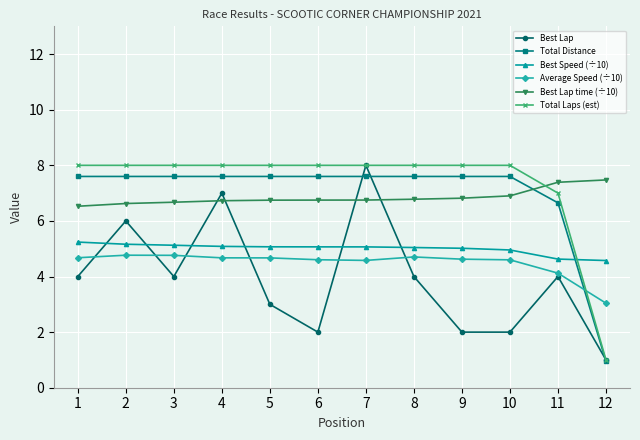

How many data points in Total Distance are above 7?

10